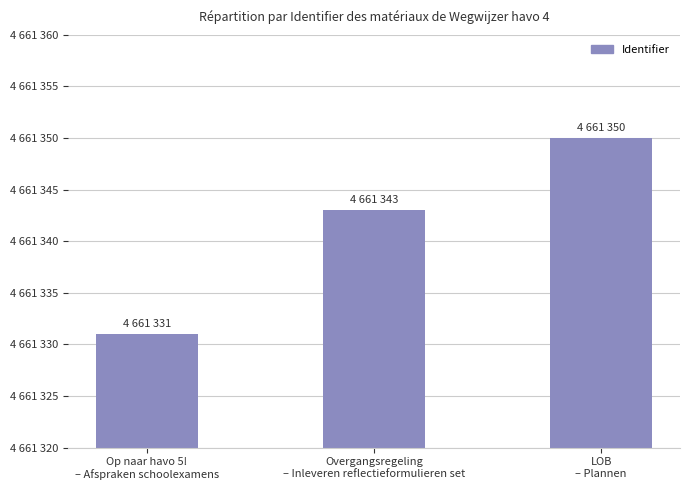

Rank the categories by value from highest to lowest.

LOB
– Plannen, Overgangsregeling
– Inleveren reflectieformulieren set, Op naar havo 5!
– Afspraken schoolexamens